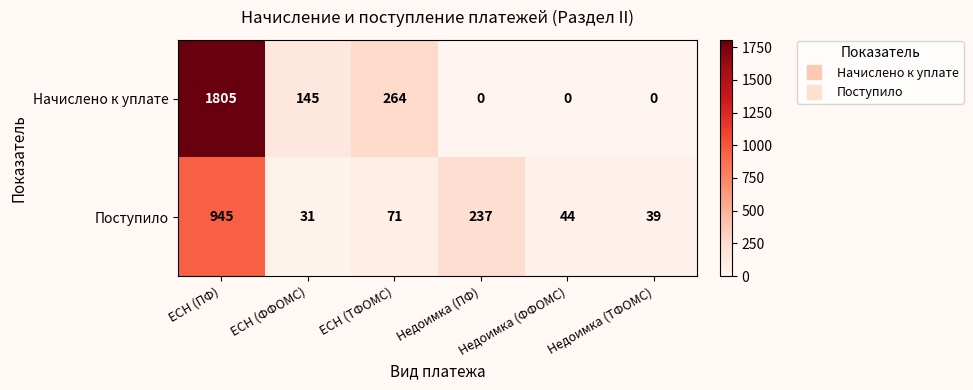

What is the difference between the maximum and minimum values in the Поступило series?

914